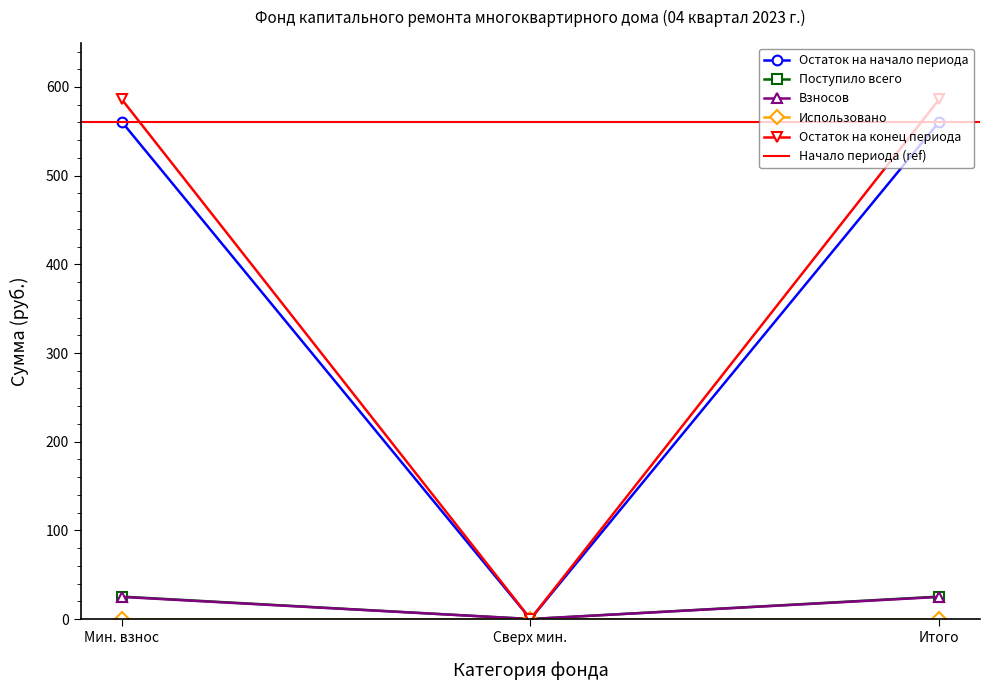

Is the value of Поступило всего at Сверх мин. greater than the value of Остаток на конец периода at Мин. взнос?

No